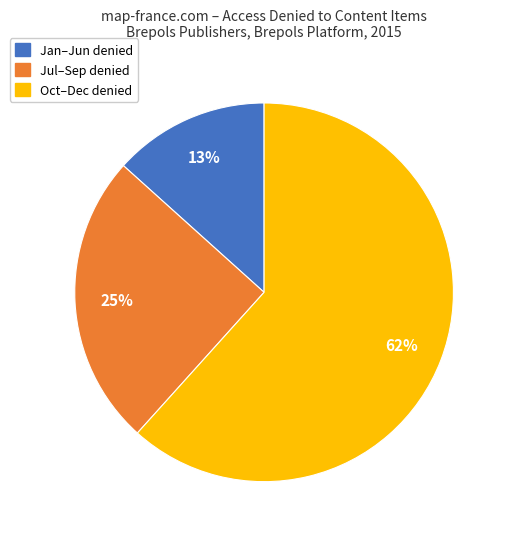

To the nearest percent, what is the average slice percentage?

33%